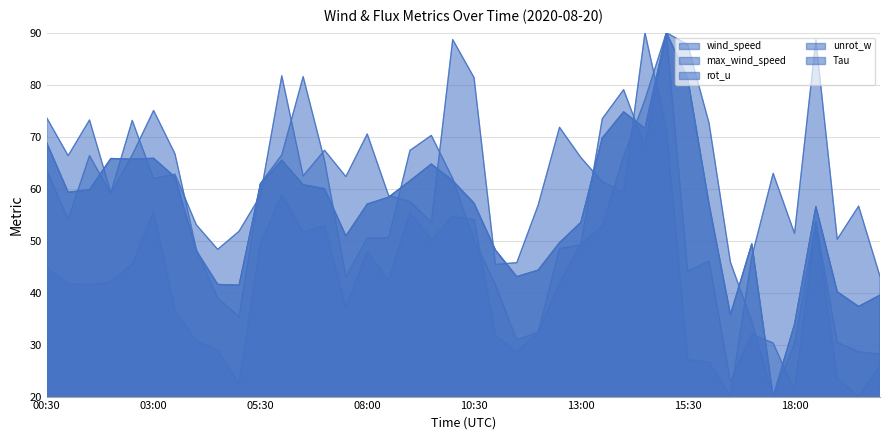

What is the average value of the max_wind_speed series?

54.7